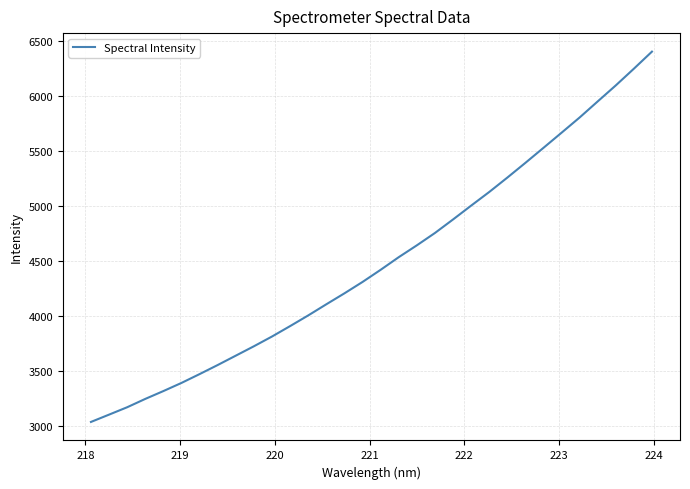

What is the difference between the maximum and minimum values?

3370.0